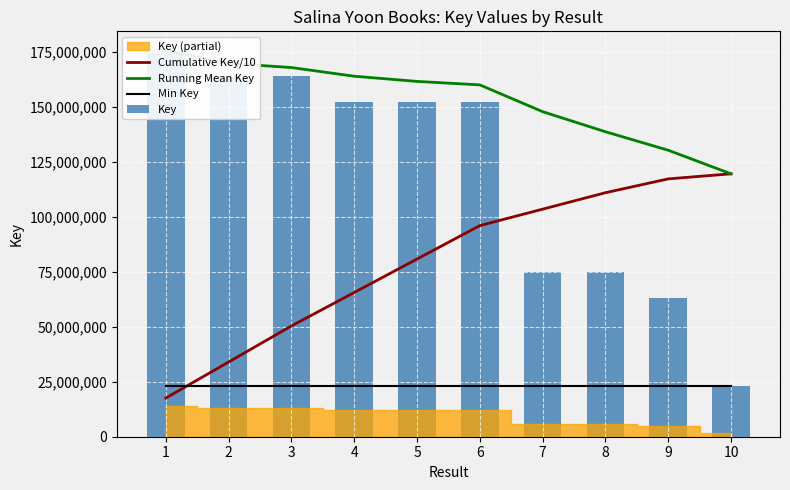

What is the value of the Min Key bar at the 1st from the left?

22980113.0